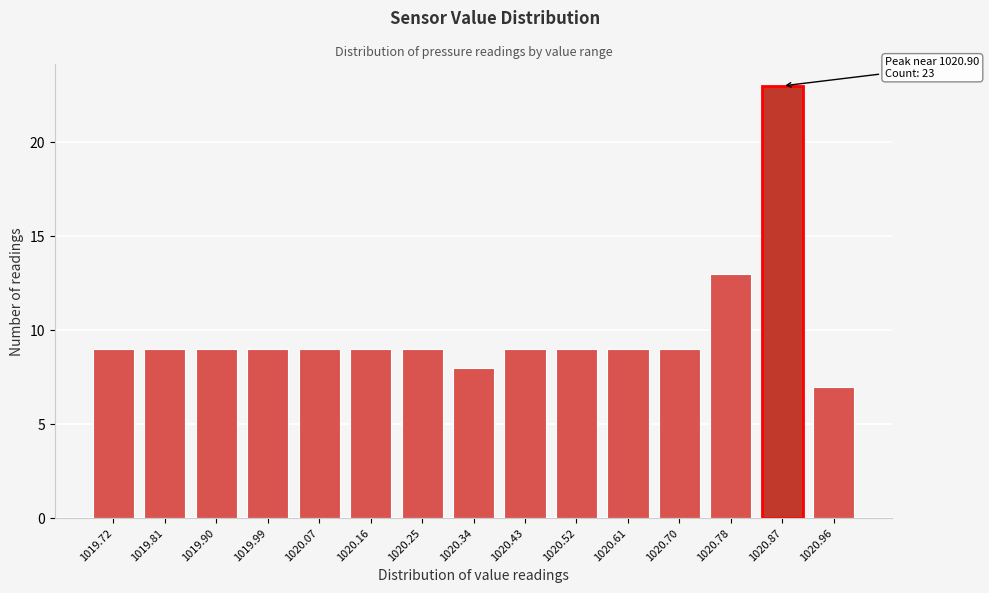

Reading left to right, what are all the values shown in this chart?

9	9	9	9	9	9	9	8	9	9	9	9	13	23	7